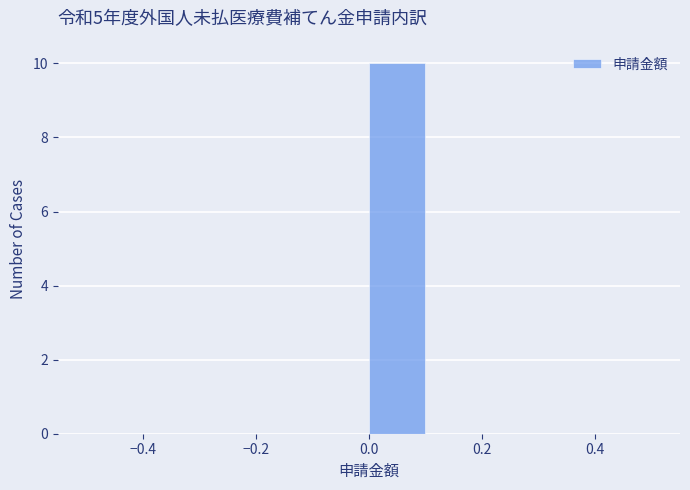

Which range on the x-axis has the tallest bar?

0.0 to 0.1